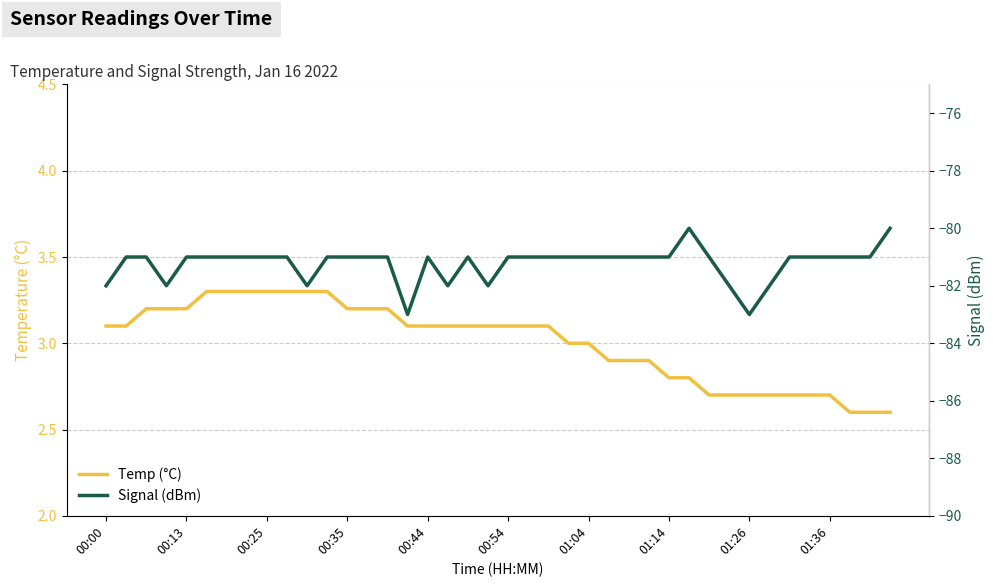

True or false: Signal (dBm) has a value of -81.0 at 01:36.

True